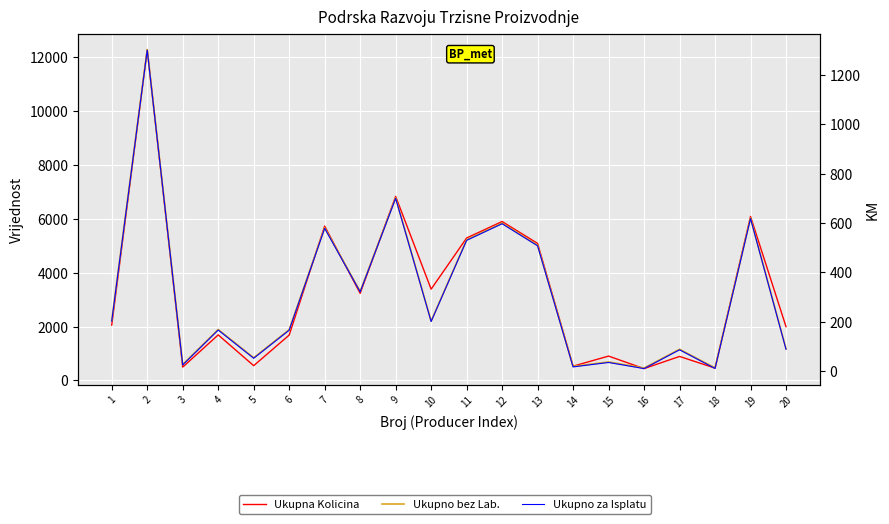

List the series in order of their peak value, lowest first.

Ukupno za Isplatu, Ukupno bez Lab., Ukupna Kolicina